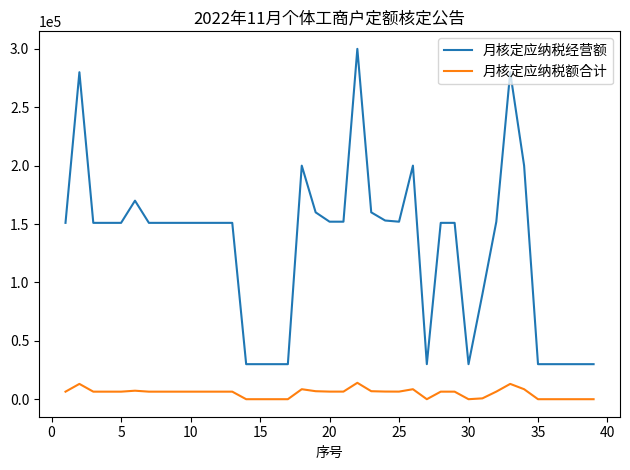

List the series in order of their overall mean, lowest first.

月核定应纳税额合计, 月核定应纳税经营额